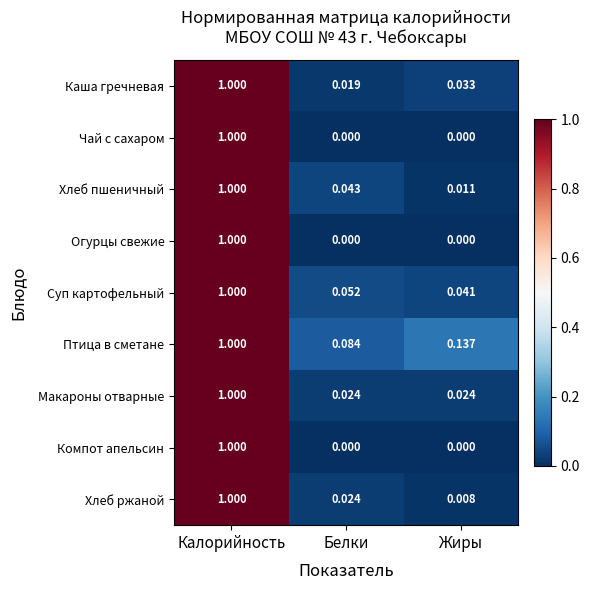

List the labels in order of Суп картофельный value, smallest first.

Жиры, Белки, Калорийность